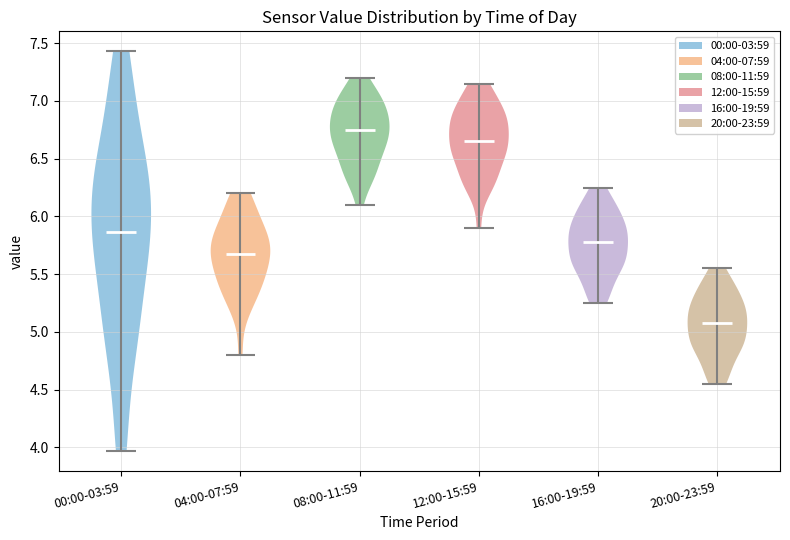

Reading left to right, read every violin against the y-axis: where its median line is, and the lowest and highest points it reaches. The values are not printed on the chart, so give them approximately, as read against the axis.

00:00-03:59: median line 5.85, lowest point 3.95, highest point 7.45
04:00-07:59: median line 5.70, lowest point 4.80, highest point 6.20
08:00-11:59: median line 6.75, lowest point 6.10, highest point 7.20
12:00-15:59: median line 6.65, lowest point 5.90, highest point 7.15
16:00-19:59: median line 5.80, lowest point 5.25, highest point 6.25
20:00-23:59: median line 5.10, lowest point 4.55, highest point 5.55